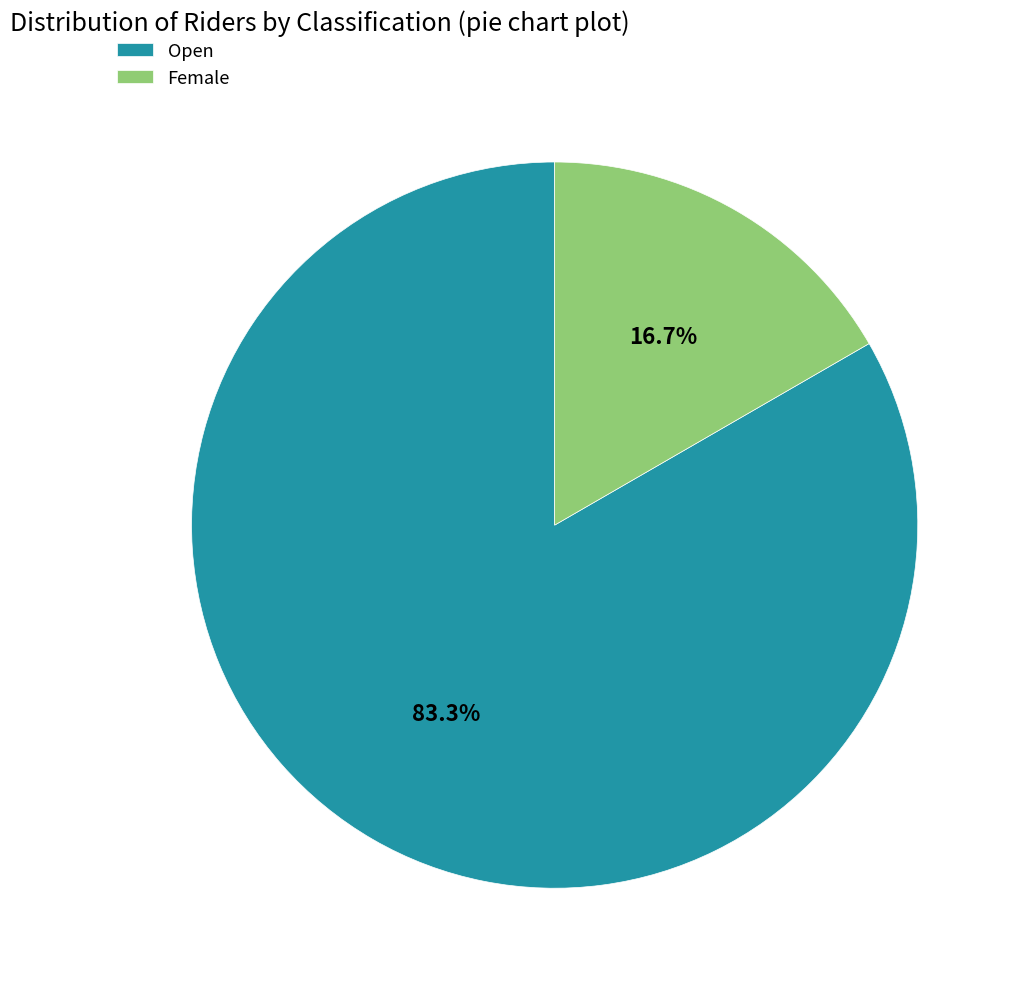

Count the number of slices in the pie.

2